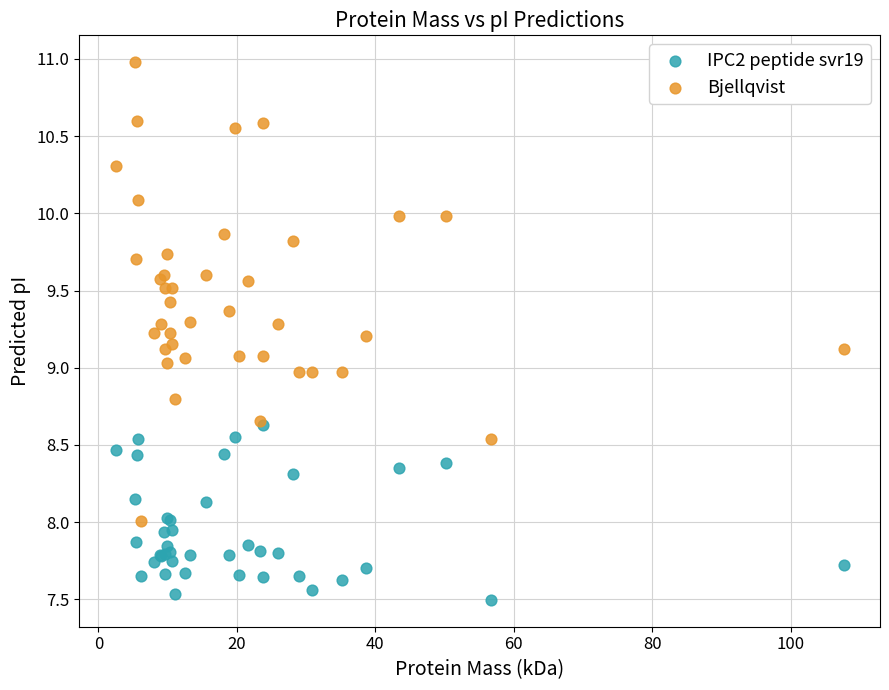

What are all the series names shown in the legend?

IPC2 peptide svr19, Bjellqvist